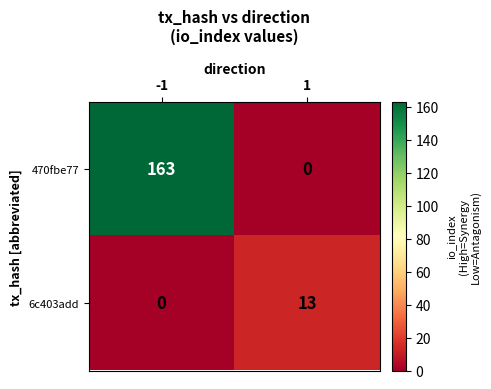

Which series has the widest spread of values?

470fbe77